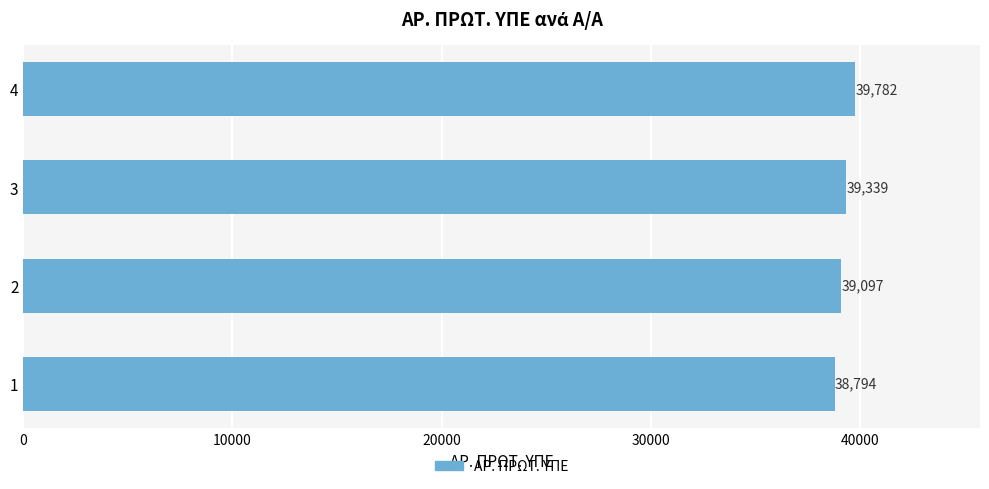

True or false: the data shows 38794 at 1.

True